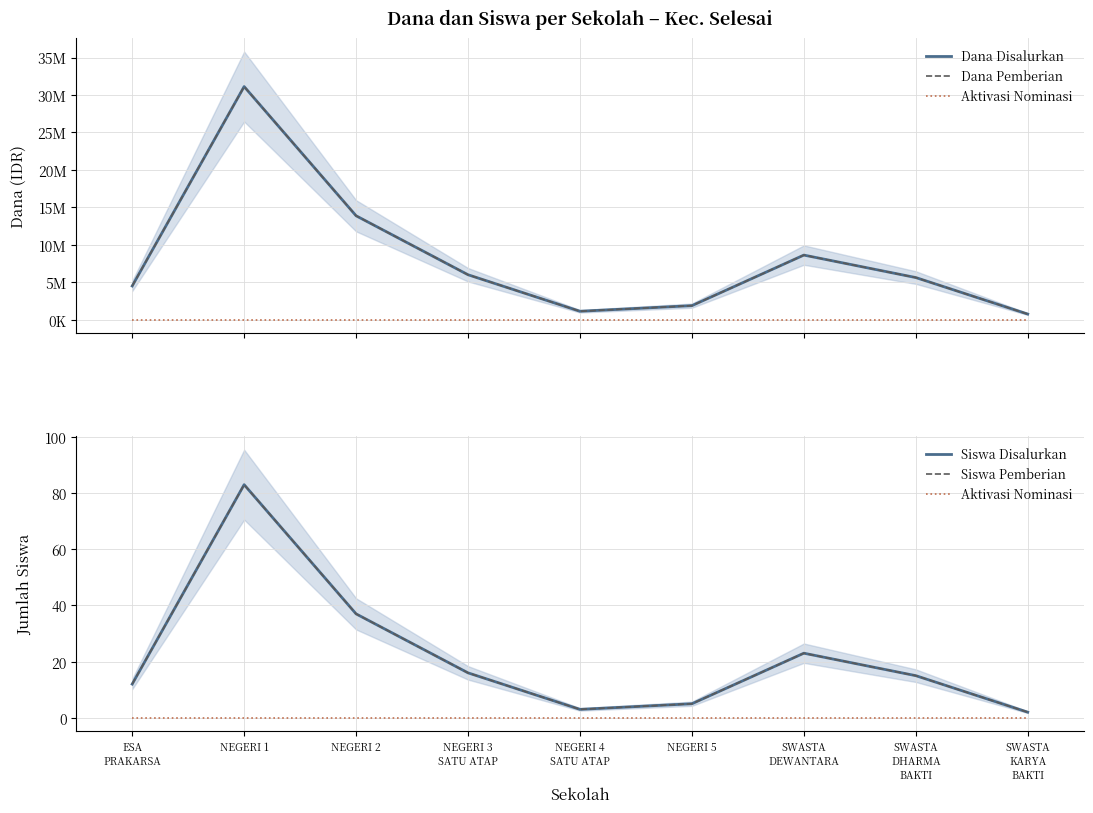

What position from the left is SWASTA
DEWANTARA?

7